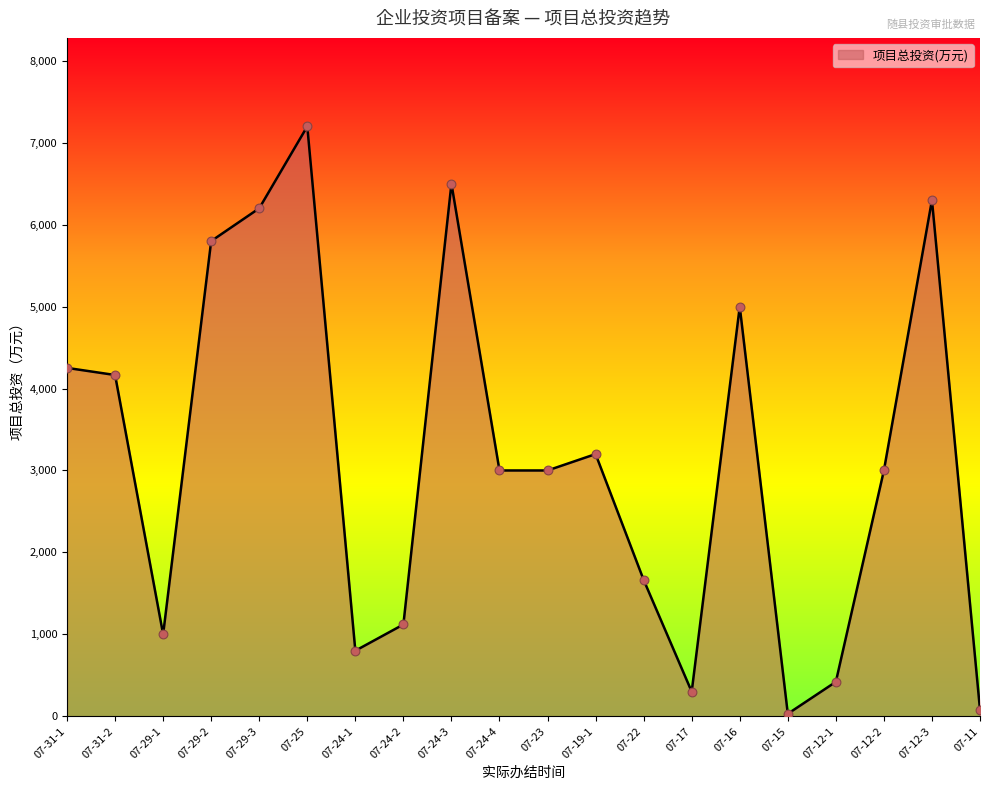

What is the change in value from 07-29-1 to 07-24-3?

+5500